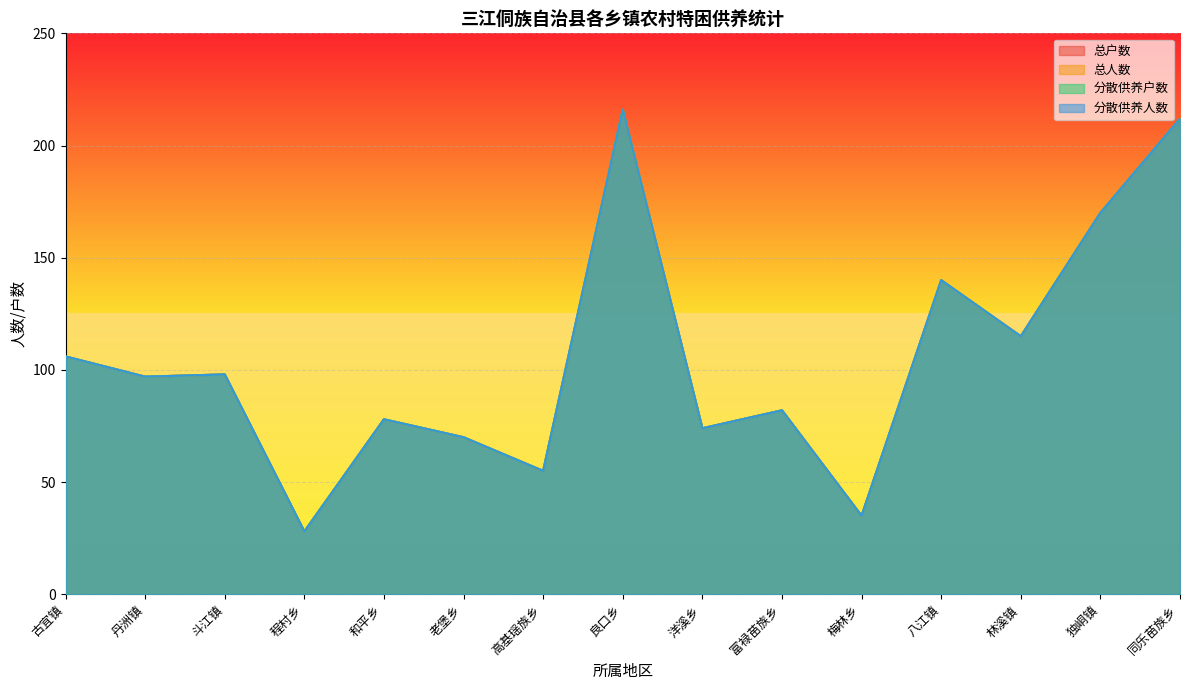

What is the sum of all 分散供养户数 values?

1576